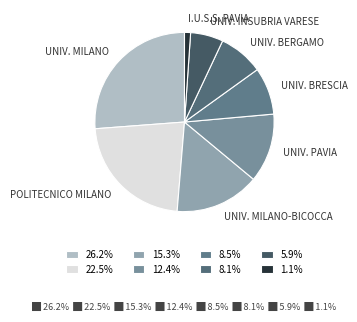

What is the smallest slice in the pie chart?

I.U.S.S. - ISTITUTO UNIVERSITARIO DI STUDI SUPERIORI